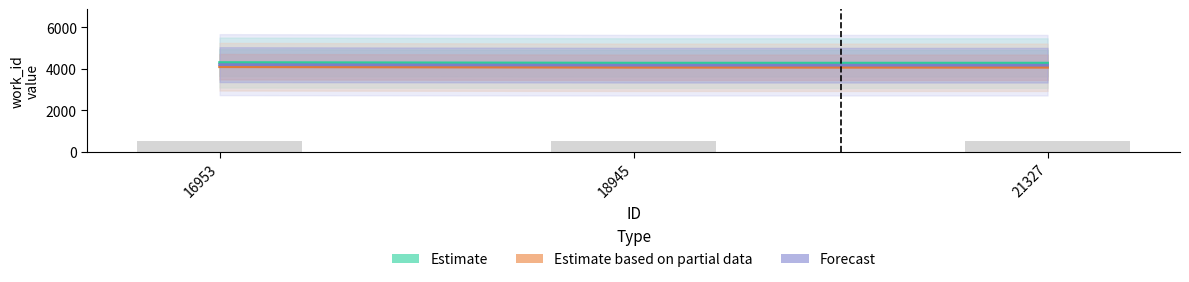

The value of Estimate based on partial data at 16953 is 4099. True or false?

True